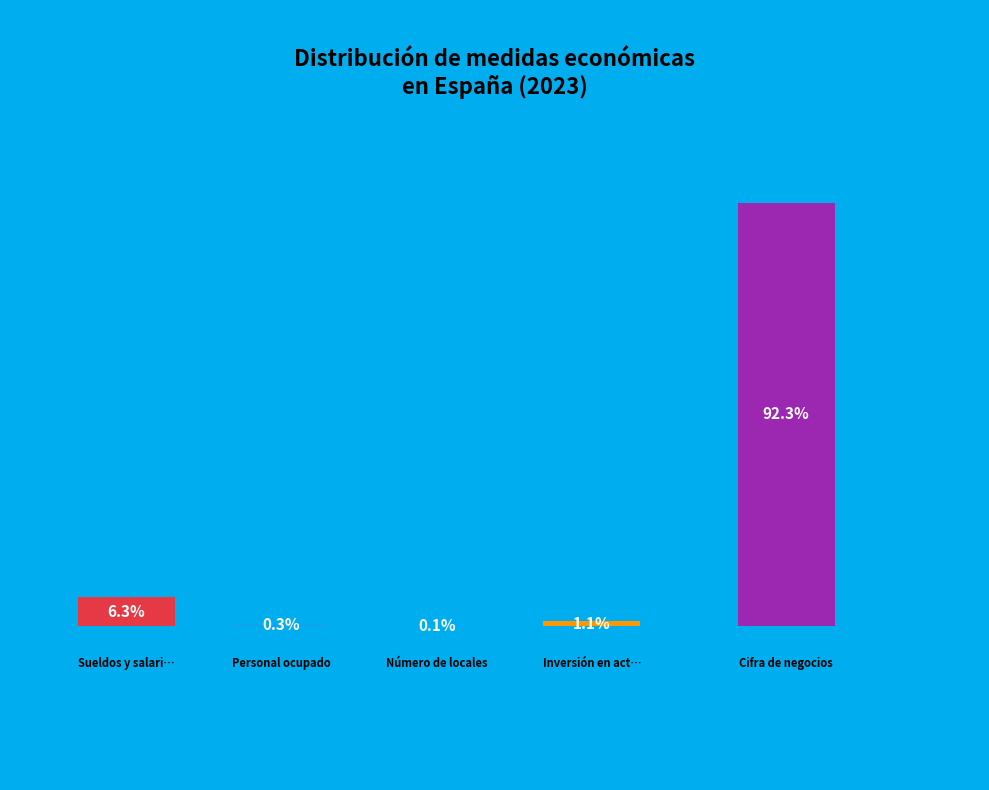

Between Sueldos y salarios and Inversión en activos materiales, which is larger?

Sueldos y salarios